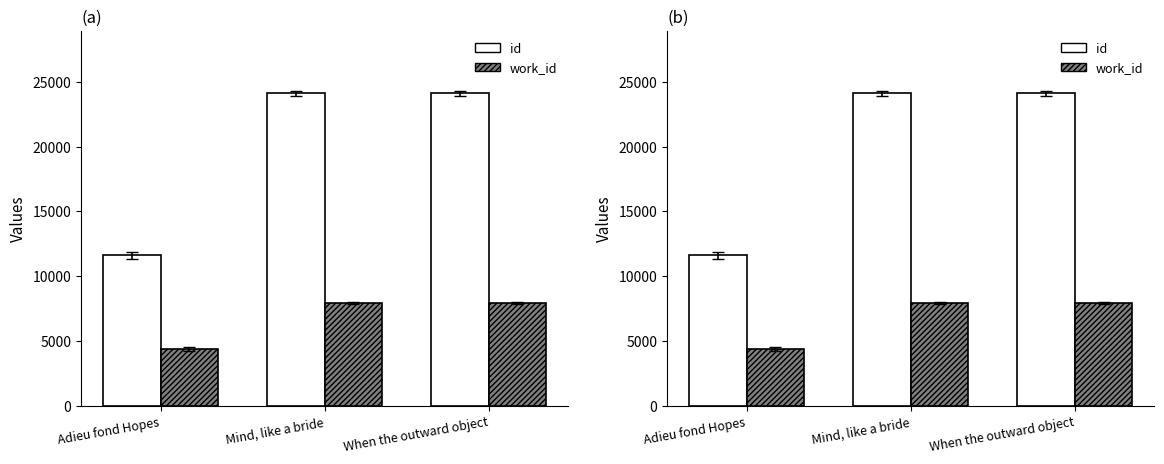

Rank the series by their average value, from lowest to highest.

work_id, id